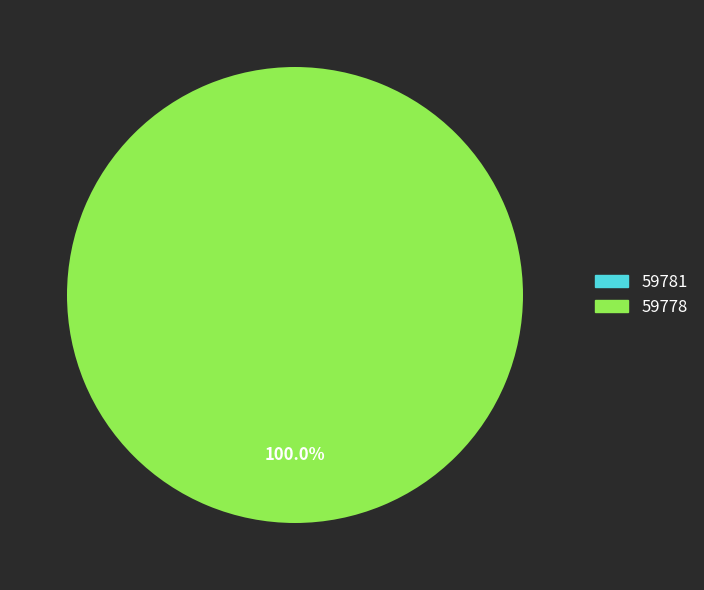

Which slice is the largest?

59778